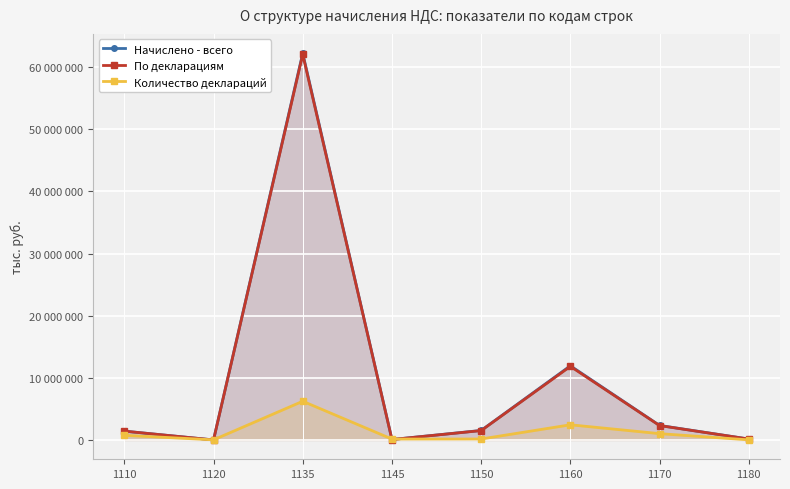

Does the chart display data point markers on the line(s)?

Yes